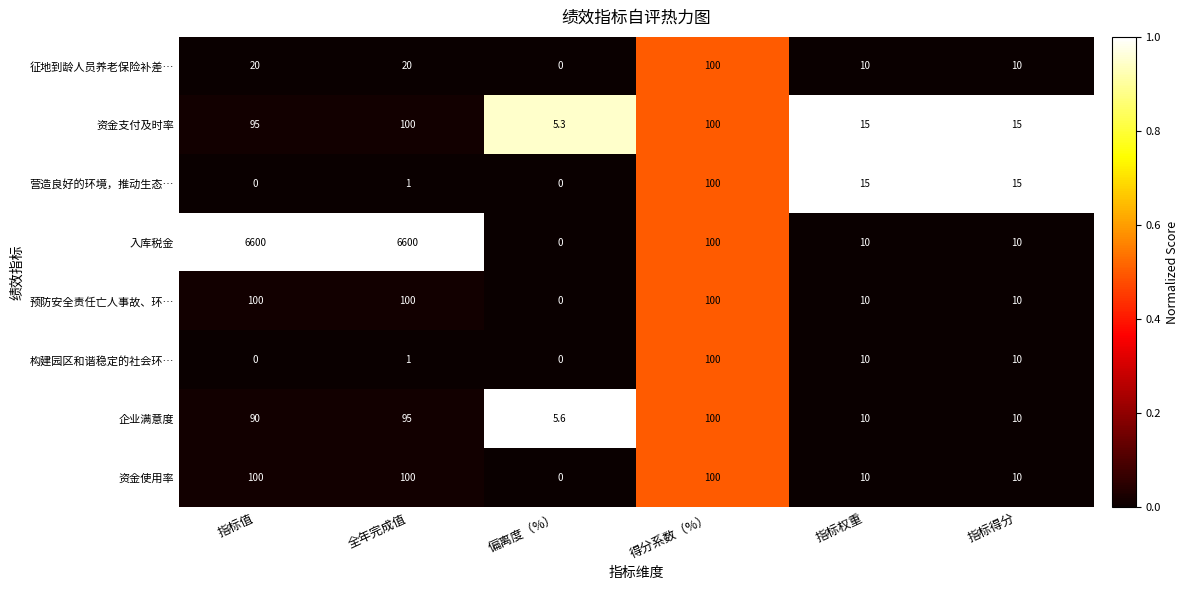

At how many categories does at least one series exceed 0?

6